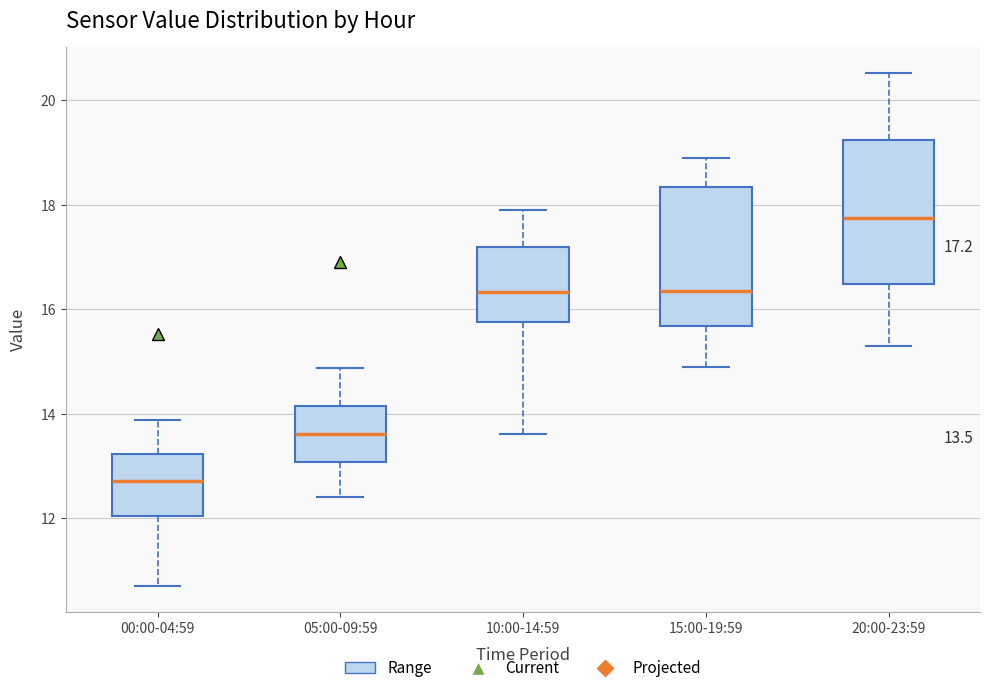

Which box's median line is the highest?

20:00-23:59